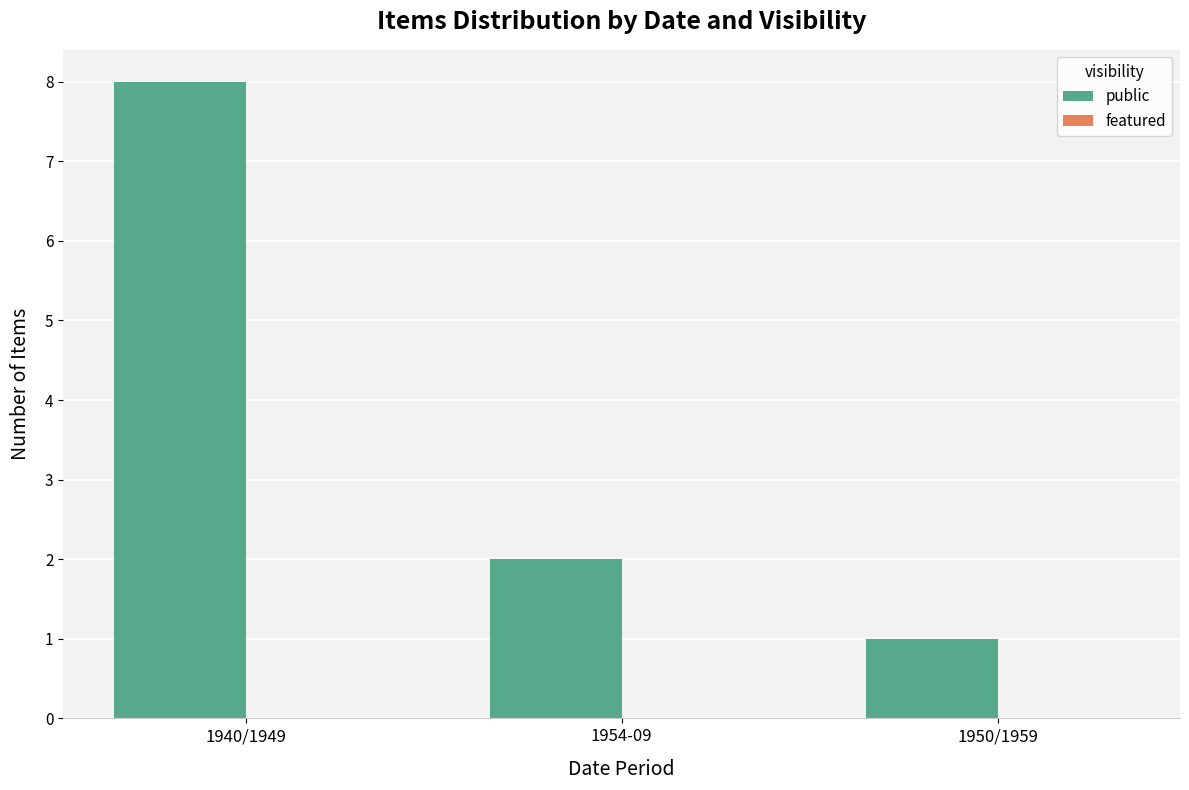

The chart shows a value of 2 at 1954-09. True or false?

True